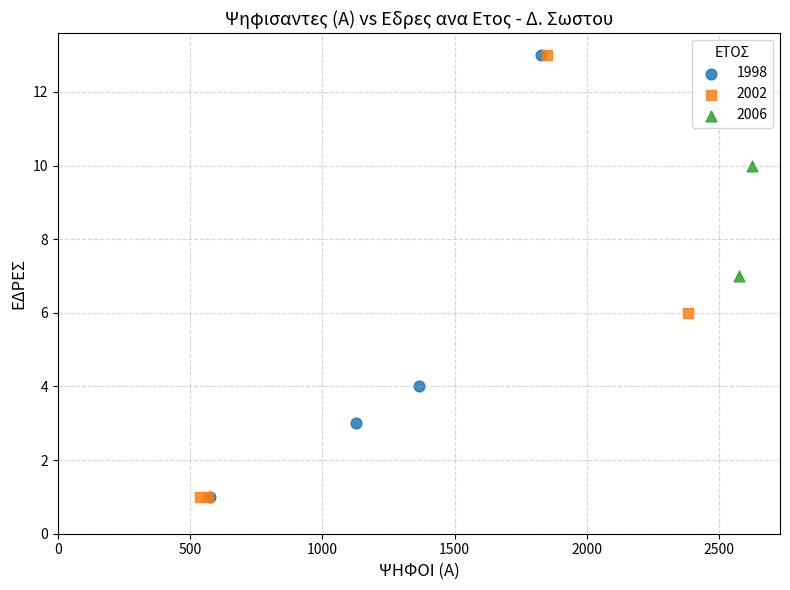

What are all the series names shown in the legend?

1998, 2002, 2006